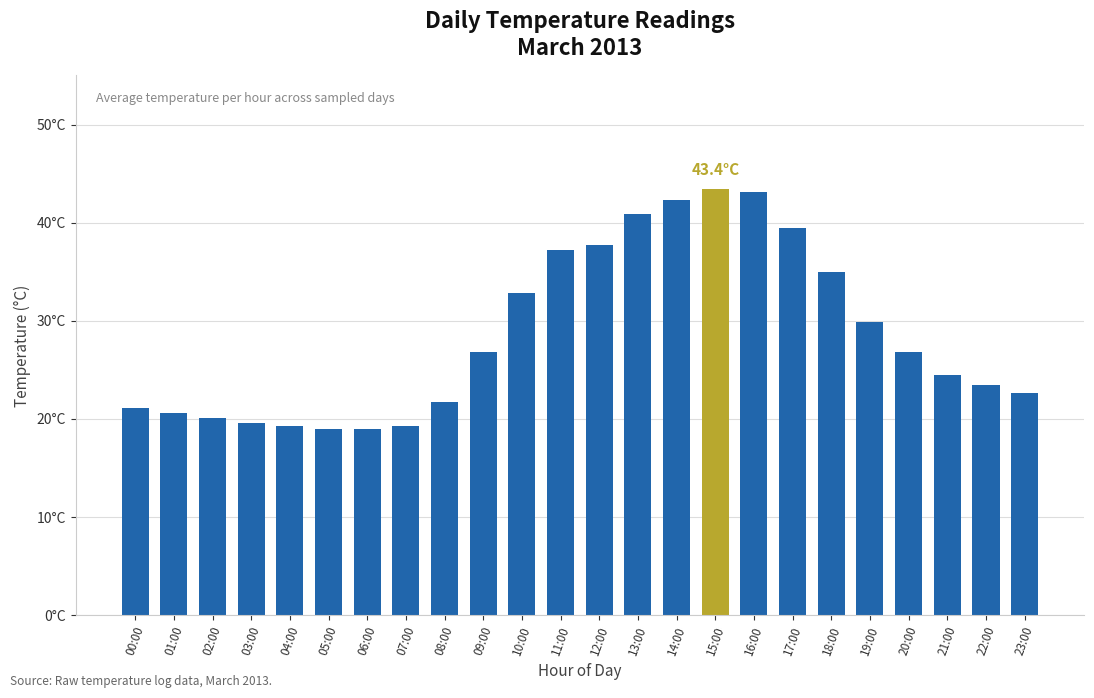

The value at 11:00 is 37.2. True or false?

True